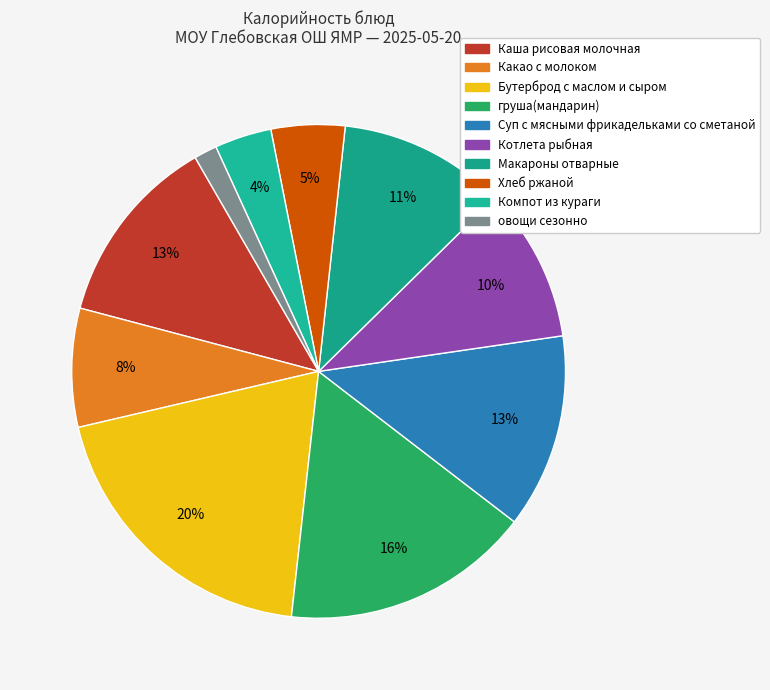

Is there a majority slice in this chart?

No